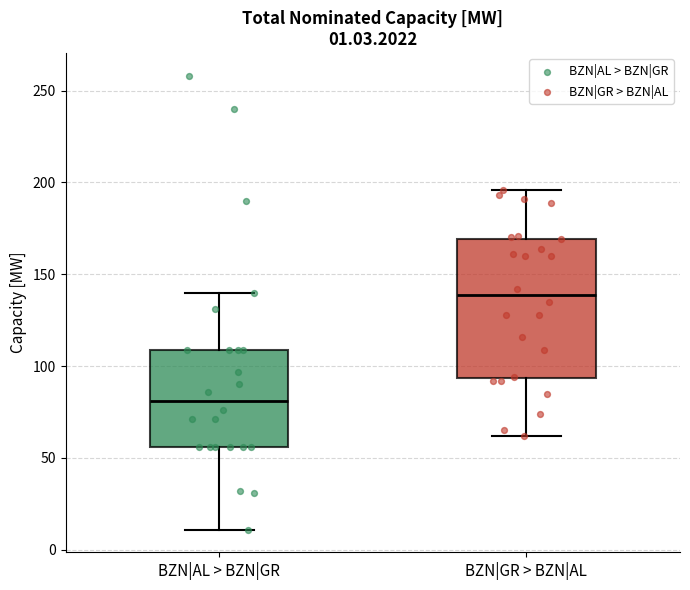

Which box has the highest median line?

BZN|GR > BZN|AL